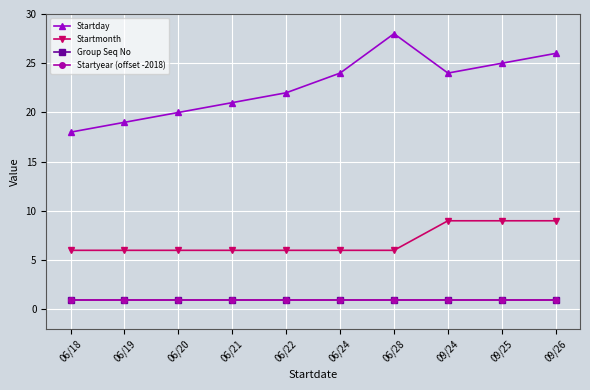

How many lines are shown in the chart?

4